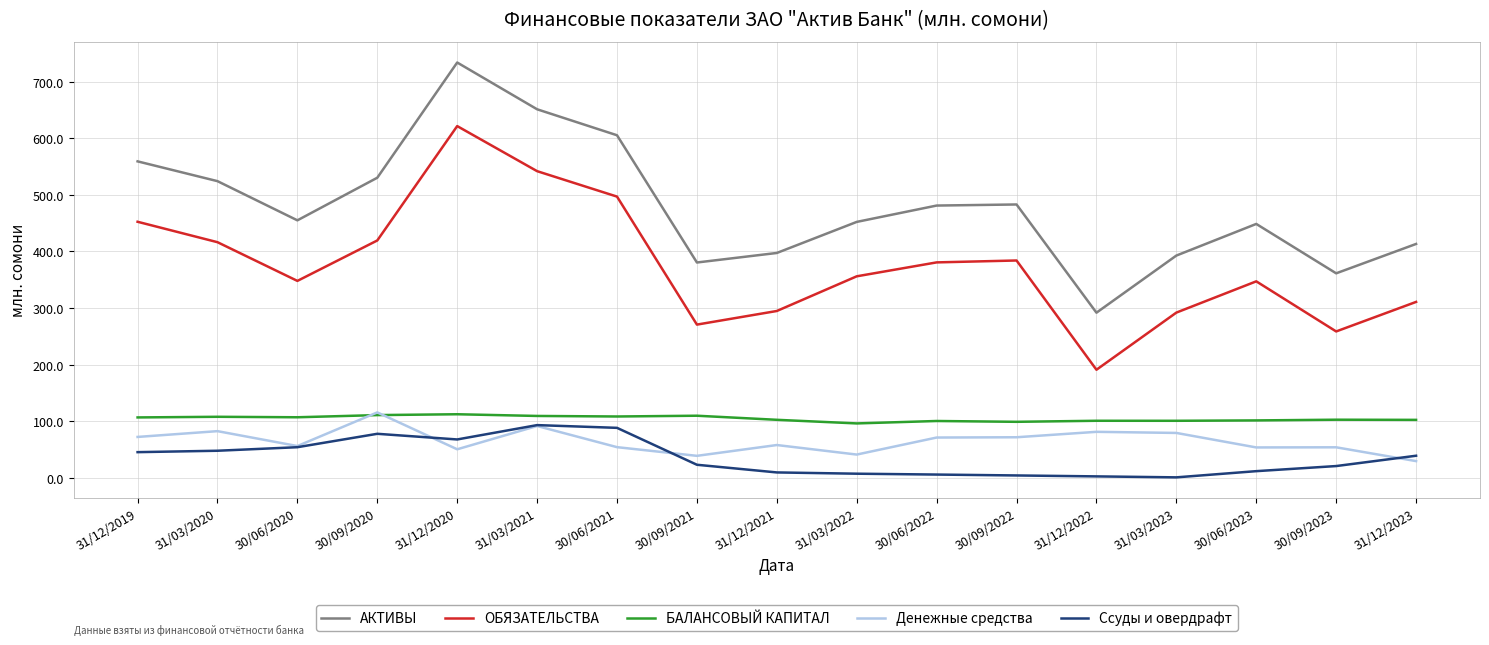

In Ссуды и овердрафт, how many points are higher than both neighbors (excluding endpoints)?

2